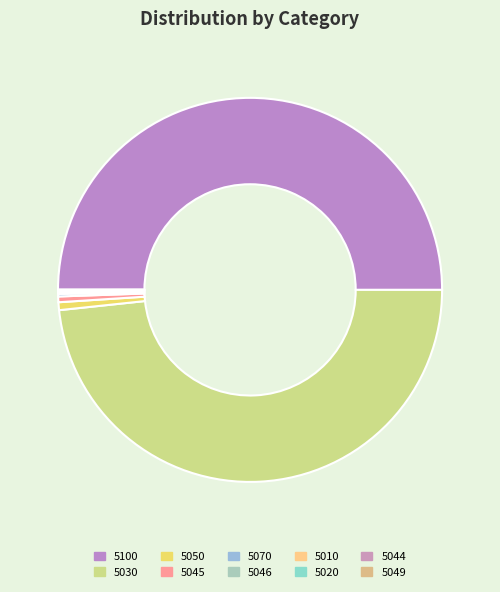

What percentage do 5070 and 5045 together represent?

0.7%